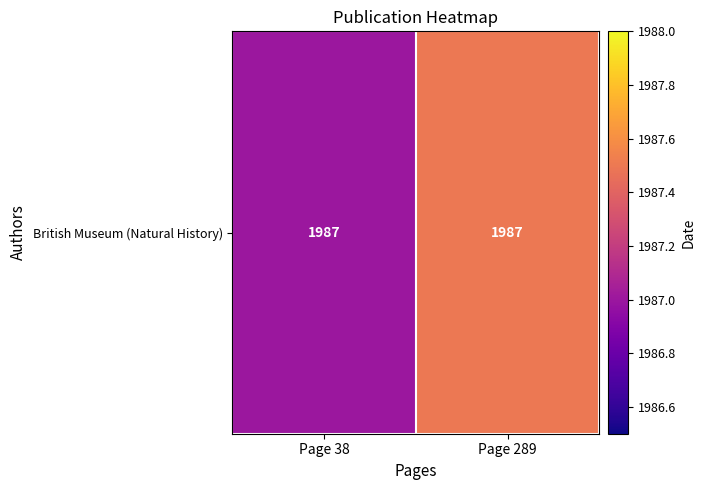

Count the number of categories in the chart.

2